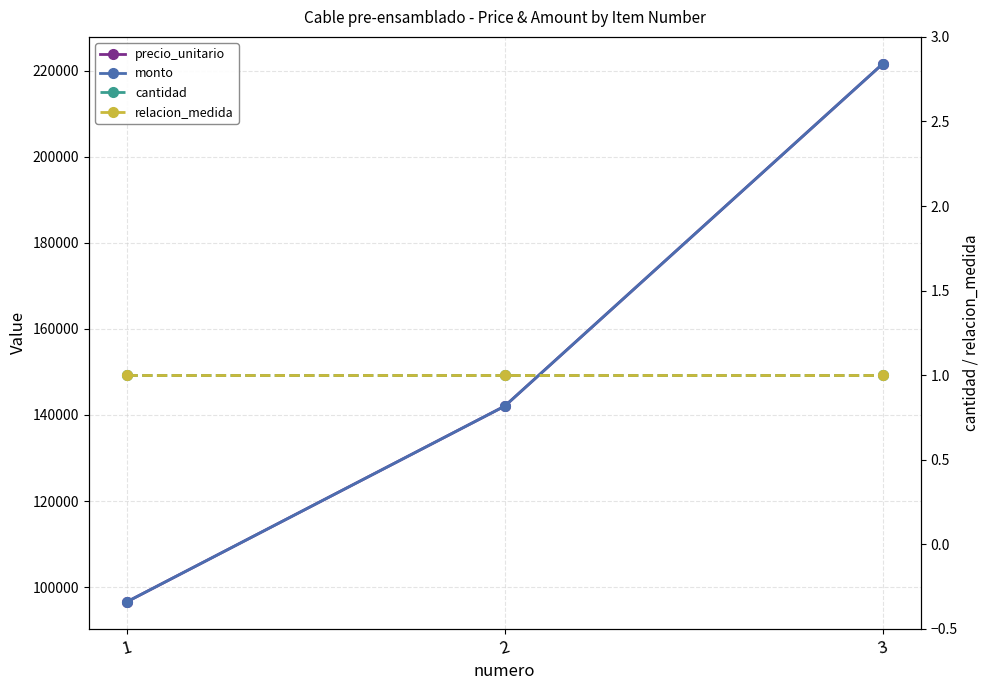

The value of monto at 1 is 127416. True or false?

False